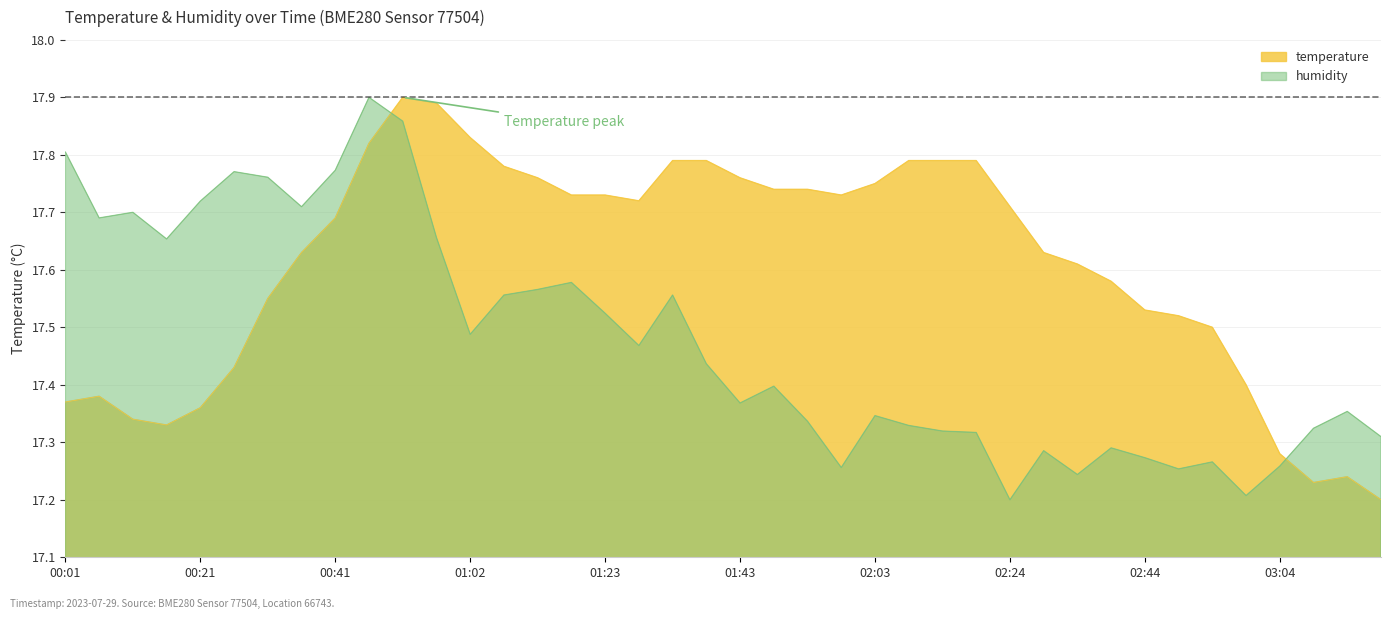

Where do humidity and temperature first cross each other?

00:46 and 00:51